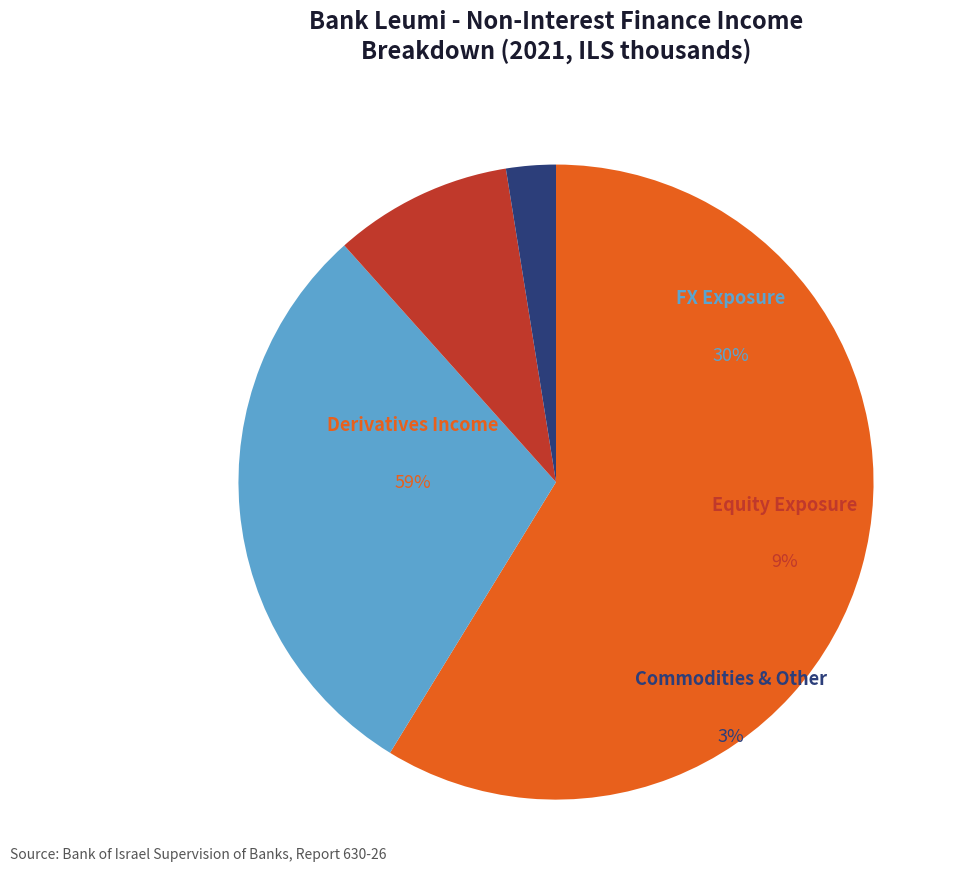

Which category accounts for the majority?

הכנסות (הוצאות) נטו בגין מכשירים נגזרים